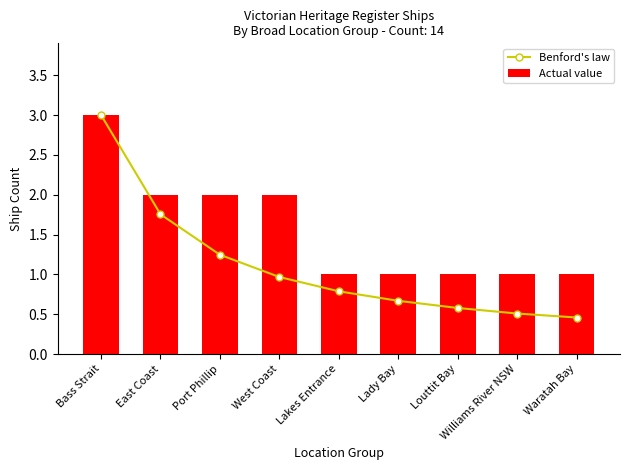

Between Williams River NSW and Waratah Bay, which series saw the biggest shift?

Benford's law